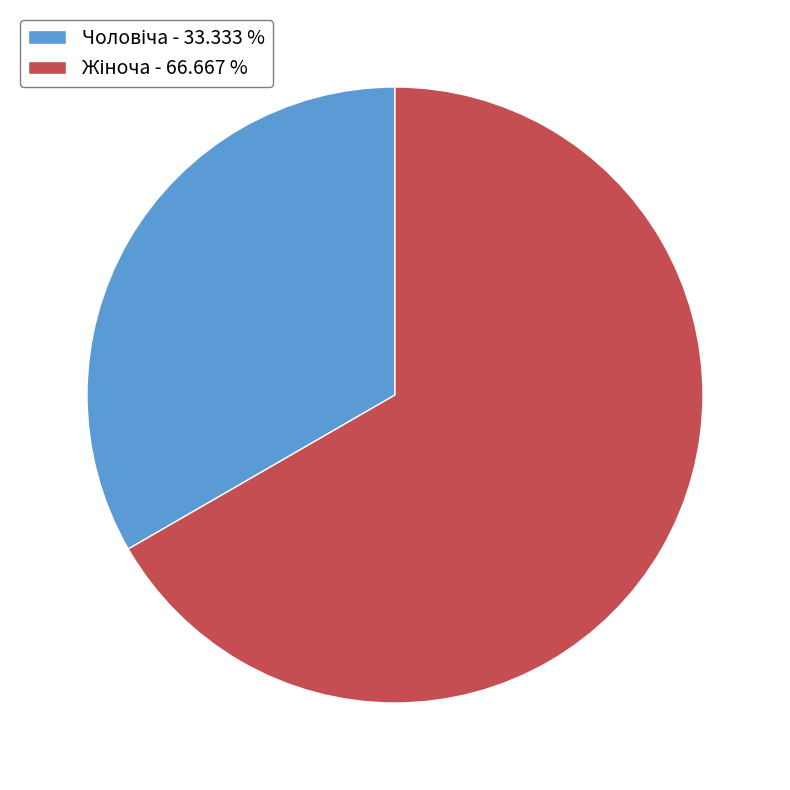

Is there any slice that represents more than half of the pie?

Yes